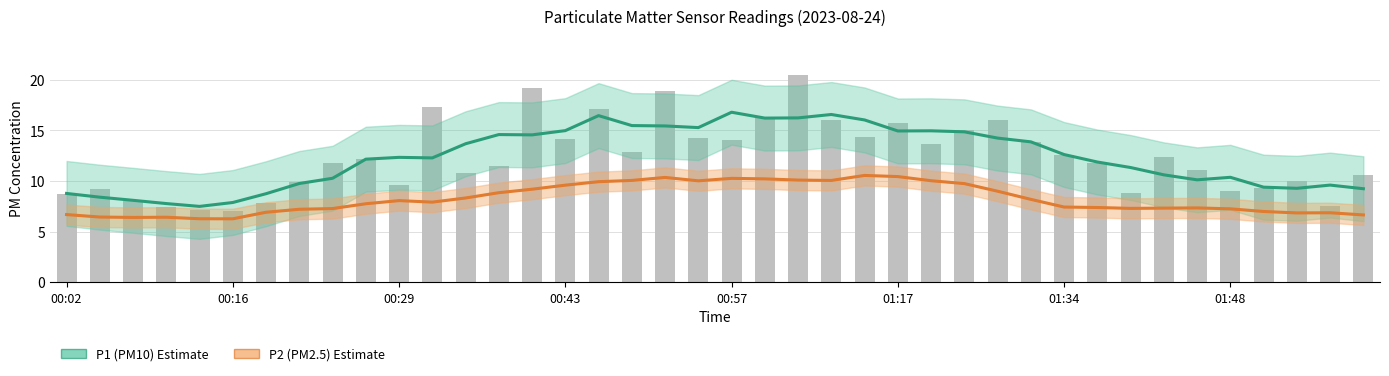

True or false: P1 (PM10) has a value of 5.4 at 19.

False